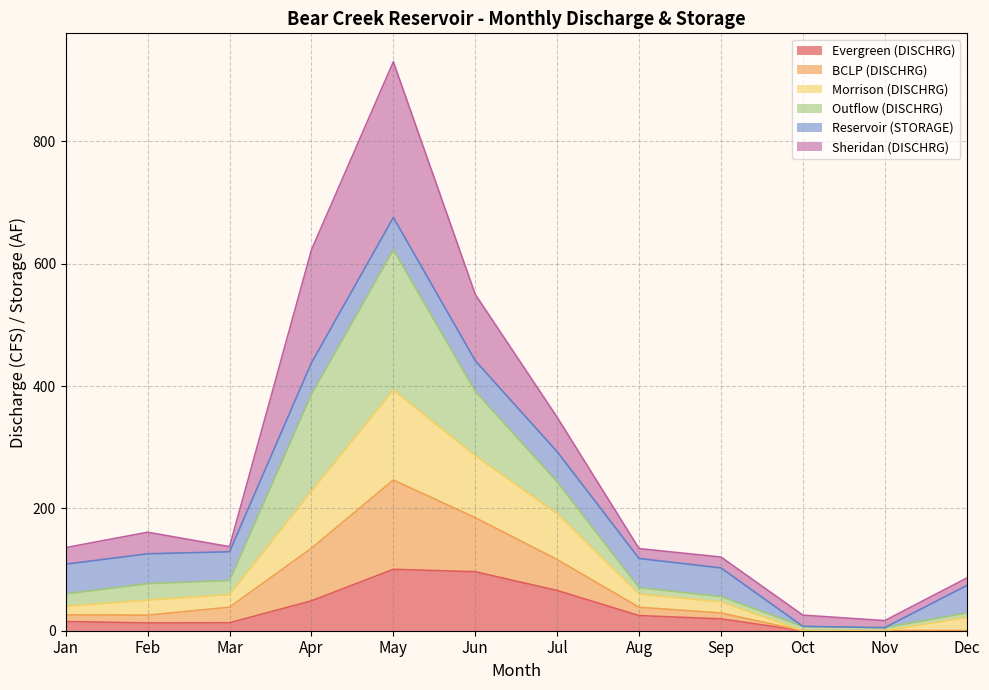

The Evergreen (DISCHRG) series shows 0.0 at Oct. True or false?

True